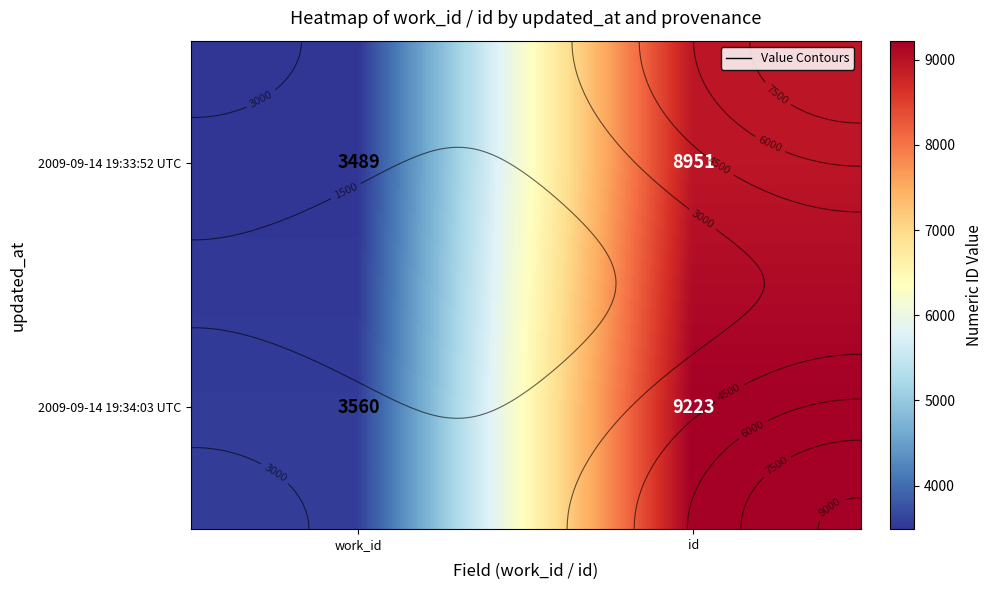

What is the average value of the 2009-09-14 19:34:03 UTC series?

6392